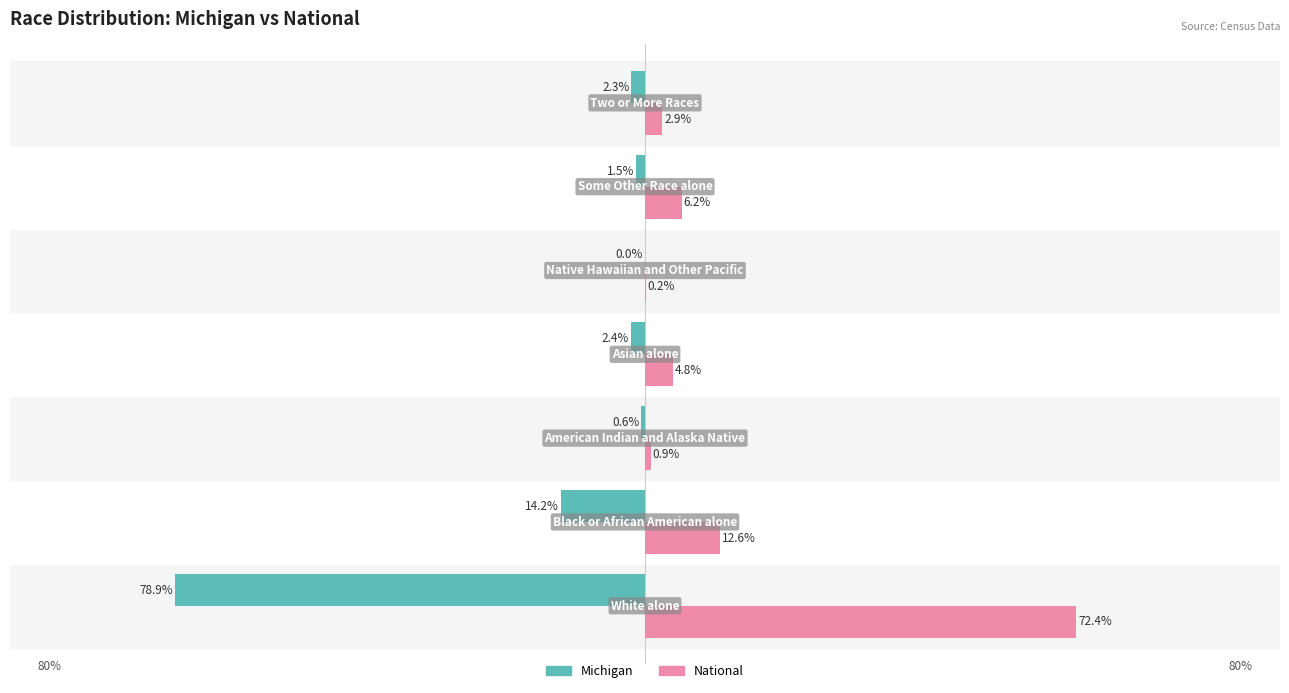

Which series has the largest total across all categories?

National